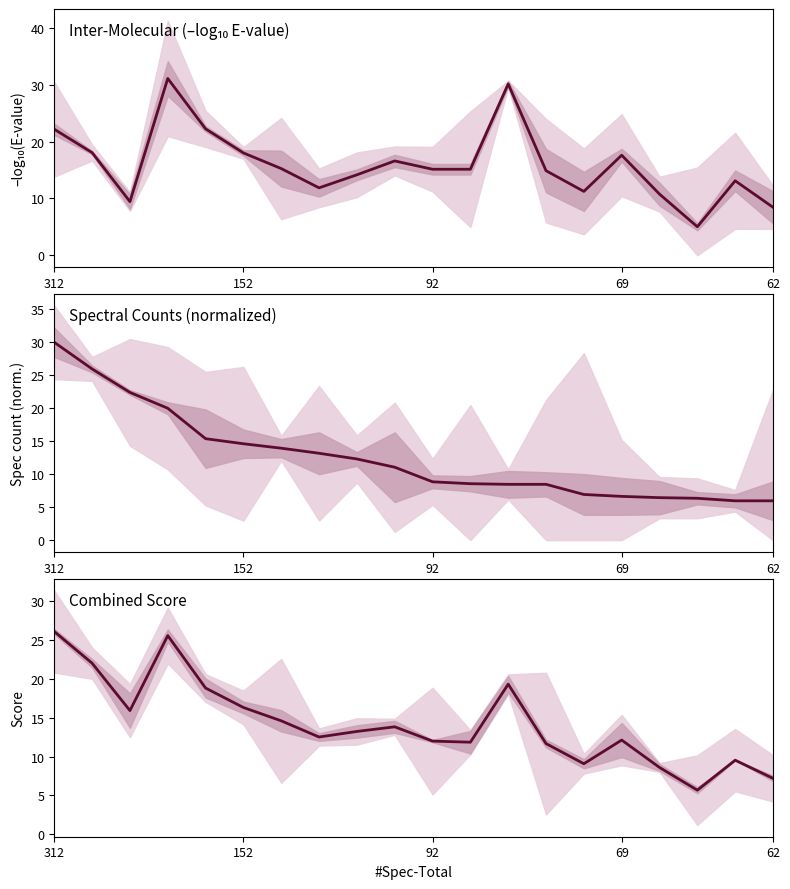

How many lines are shown in the chart?

1